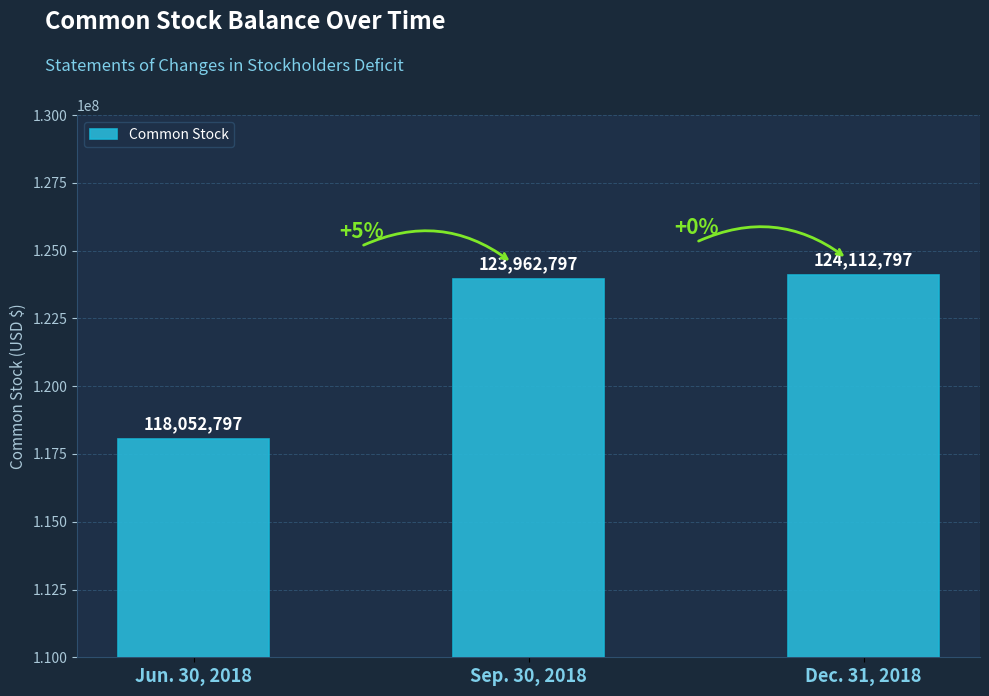

What is the ratio of the value at Jun. 30, 2018 to the value at Dec. 31, 2018?

1.0